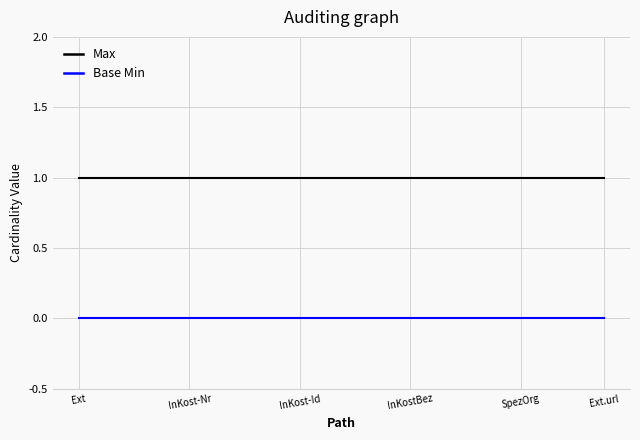

Which series has the largest total across all categories?

Max